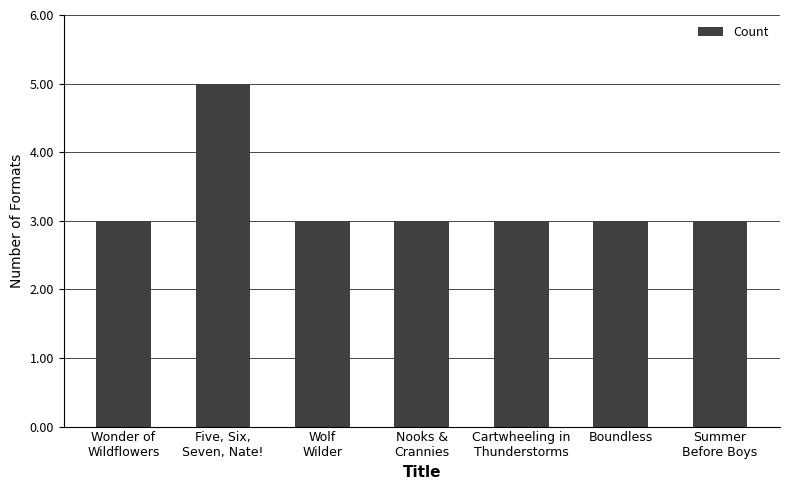

The chart shows a value of 3 at Wolf
Wilder. True or false?

True